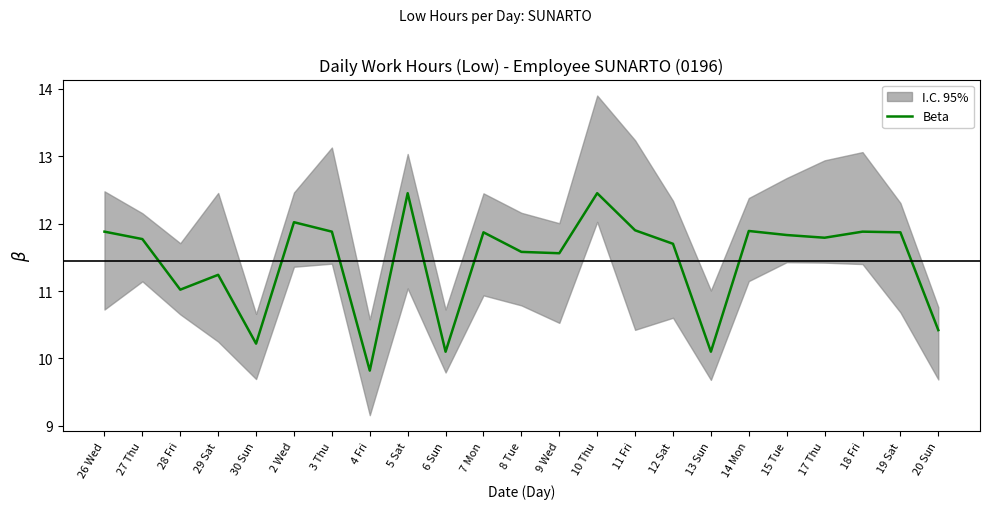

What is the greatest value displayed?

12.4